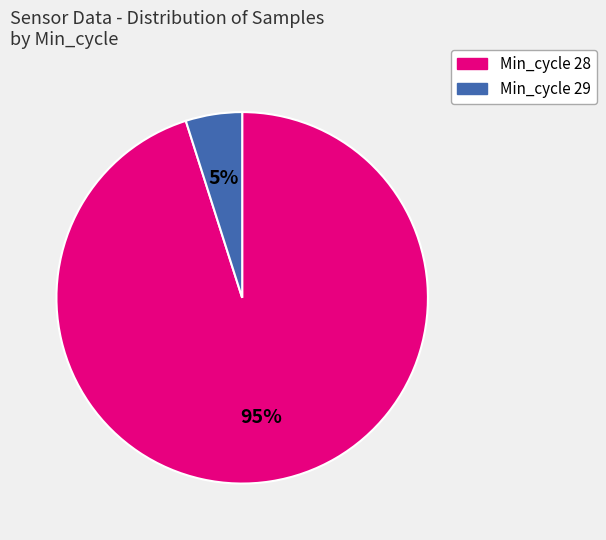

To the nearest percent, what is the difference between the largest and smallest slice percentages?

90%